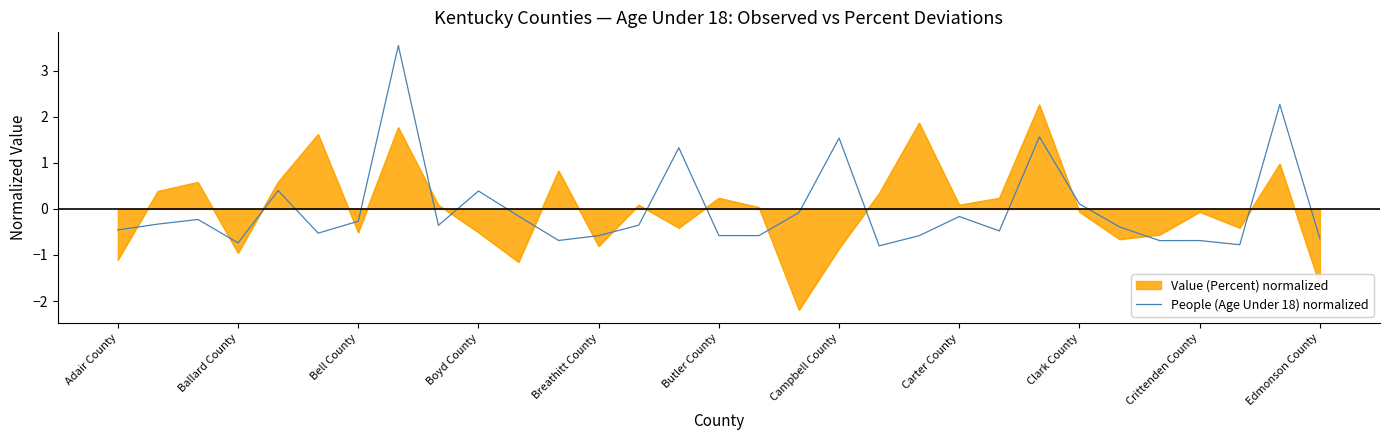

What is the minimum value for People (Age Under 18) normalized?

-0.8